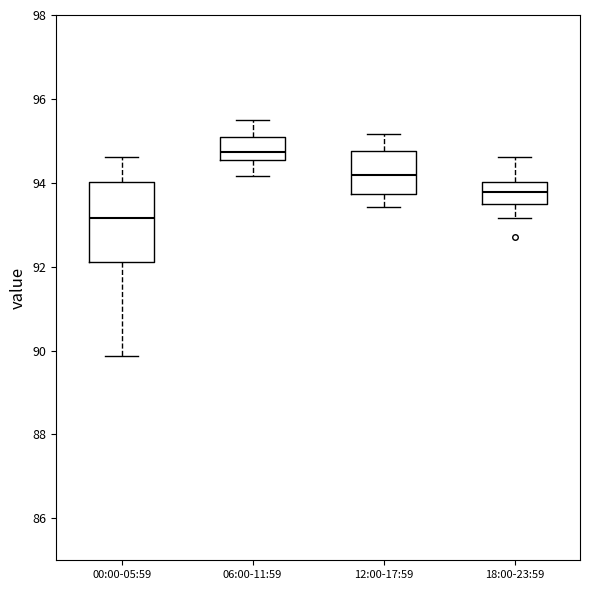

Reading left to right, read every box against the y-axis: the position of its median line, the range the box covers, and the ends of its whiskers. The values are not printed on the chart, so give them approximately, as read against the axis.

00:00-05:59: median 93.2, box 92.2 to 94.0, whiskers 89.8 to 94.6
06:00-11:59: median 94.8, box 94.6 to 95.0, whiskers 94.2 to 95.4
12:00-17:59: median 94.2, box 93.8 to 94.8, whiskers 93.4 to 95.2
18:00-23:59: median 93.8, box 93.4 to 94.0, whiskers 93.2 to 94.6